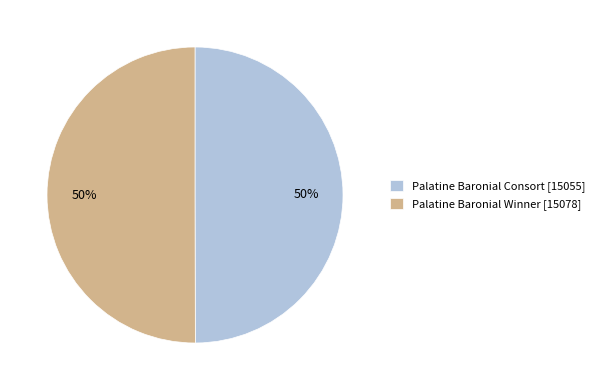

To the nearest percent, what is the combined percentage of Palatine Baronial Consort and Palatine Baronial Winner?

100%